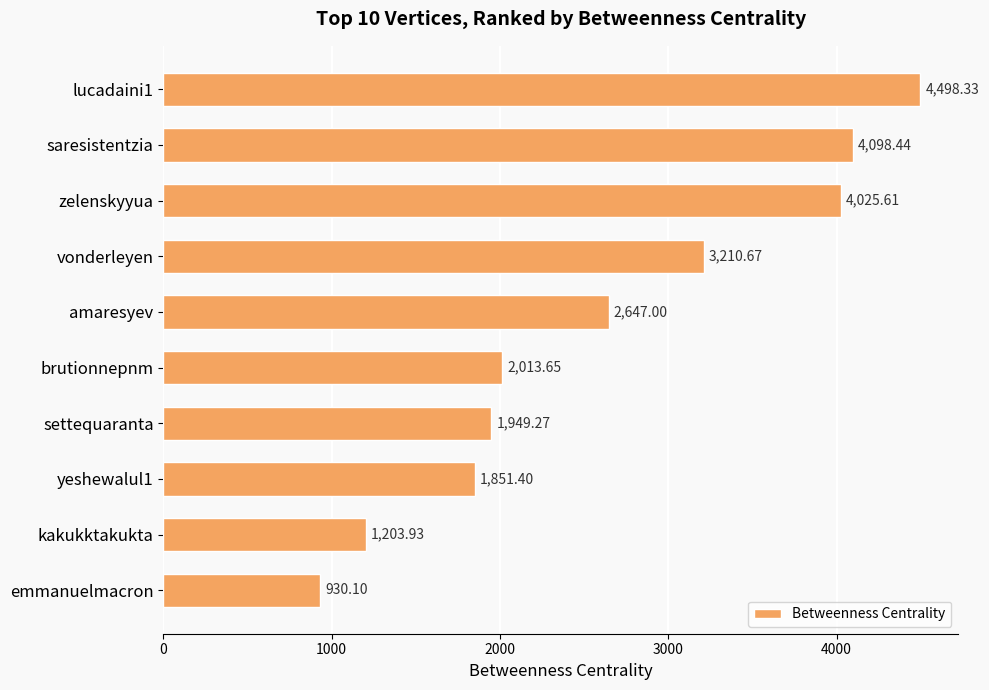

Rank the categories by value from lowest to highest.

emmanuelmacron, kakukktakukta, yeshewalul1, settequaranta, brutionnepnm, amaresyev, vonderleyen, zelenskyyua, saresistentzia, lucadaini1